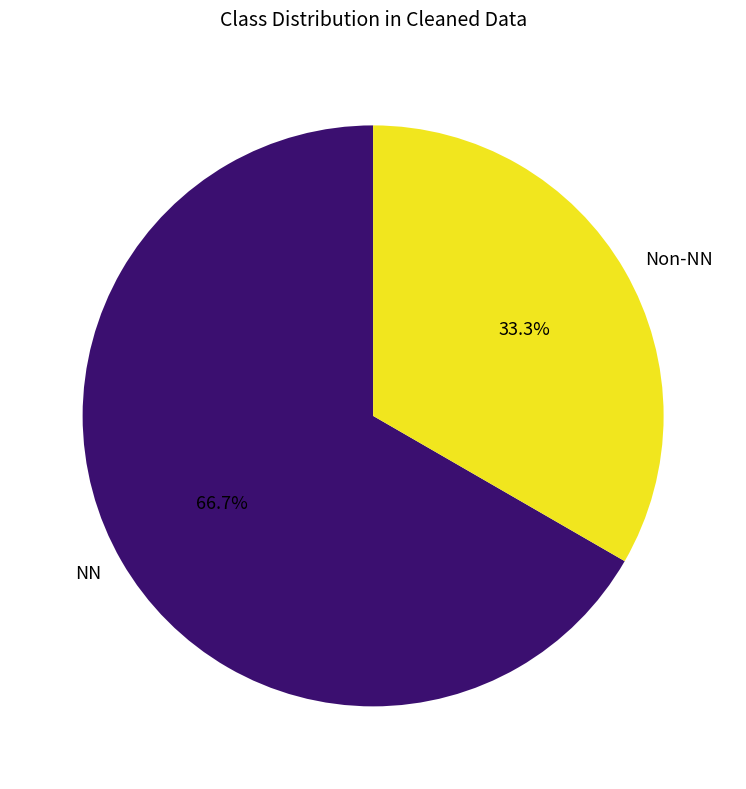

What is the largest slice in the pie chart?

NN